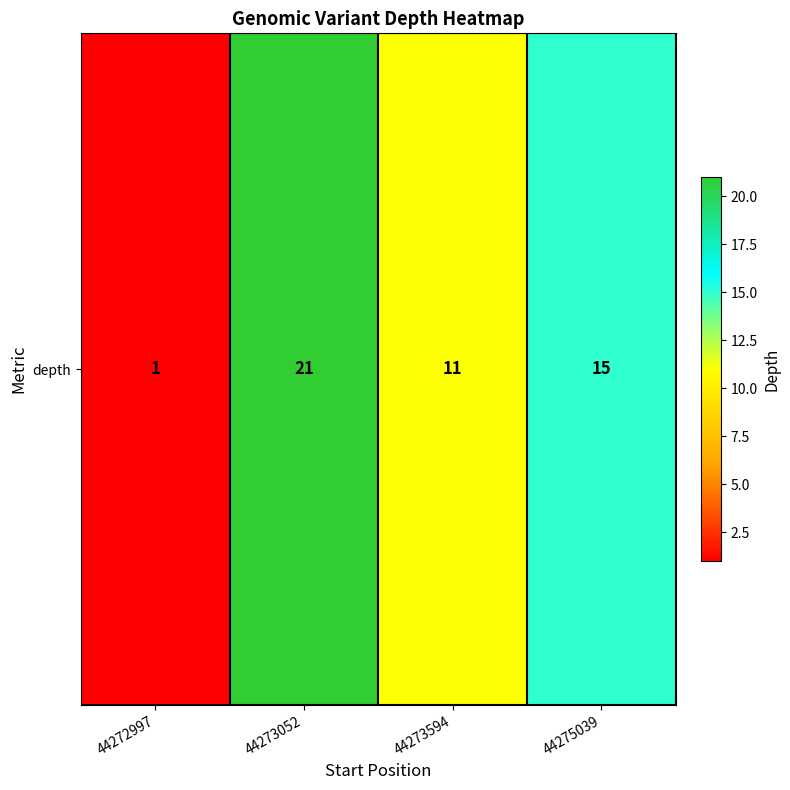

What is the difference between the second highest and minimum values?

14